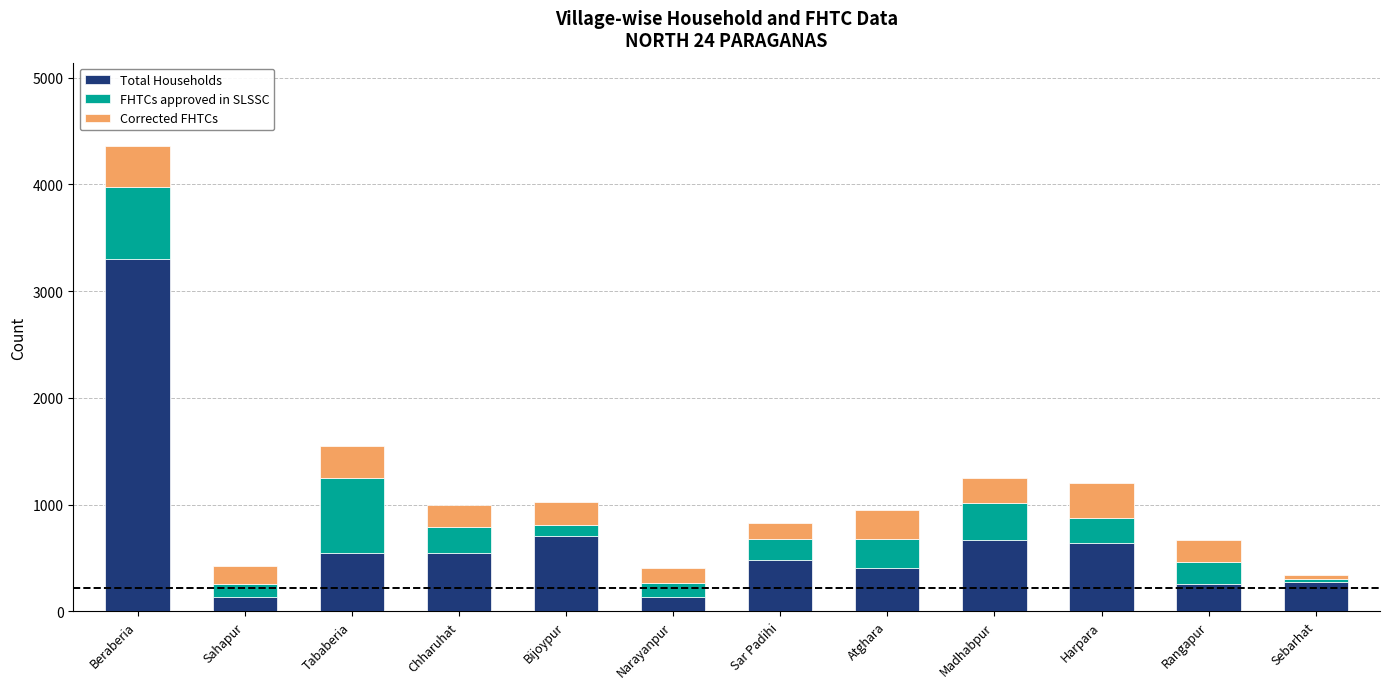

How many distinct data groups are displayed?

3